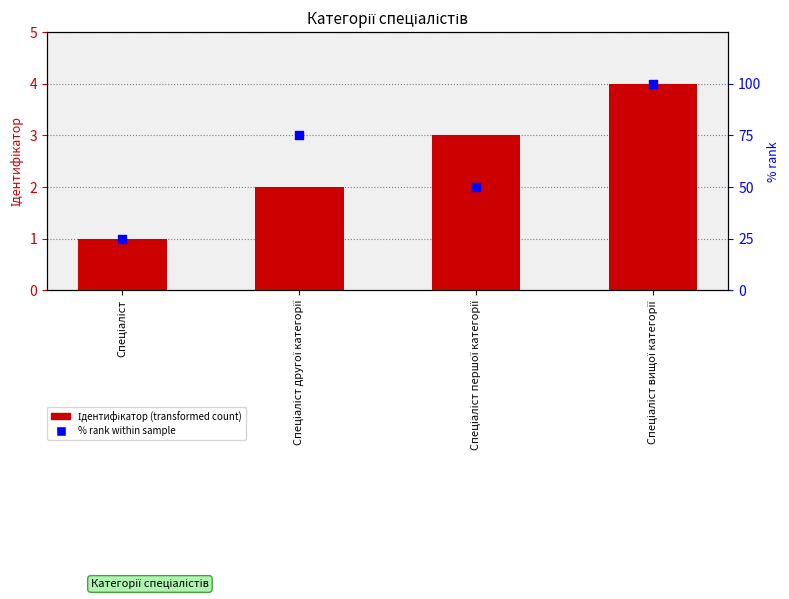

Which series has the largest Y range (max minus min)?

% rank within sample